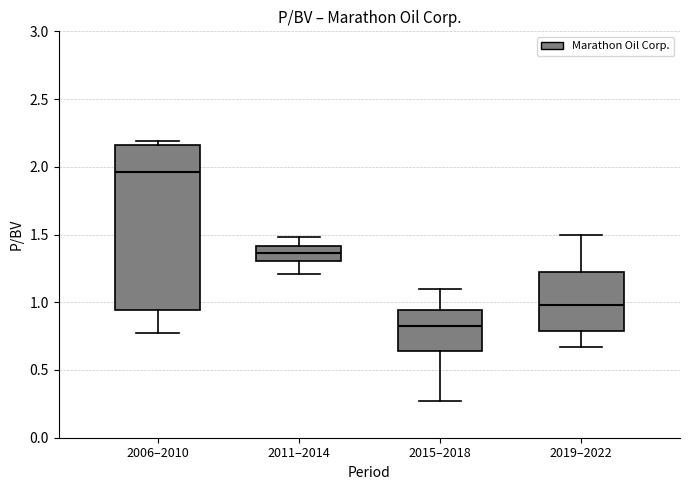

Reading left to right, transcribe this box plot: for each box, give where its median line is, the range the box spans, and where its two whiskers end, as read against the y-axis. The values are not printed on the chart, so give them approximately, as read against the axis.

2006–2010: median 1.95, box 0.95 to 2.15, whiskers 0.75 to 2.20
2011–2014: median 1.35, box 1.30 to 1.40, whiskers 1.20 to 1.50
2015–2018: median 0.85, box 0.65 to 0.95, whiskers 0.25 to 1.10
2019–2022: median 1.00, box 0.80 to 1.20, whiskers 0.65 to 1.50